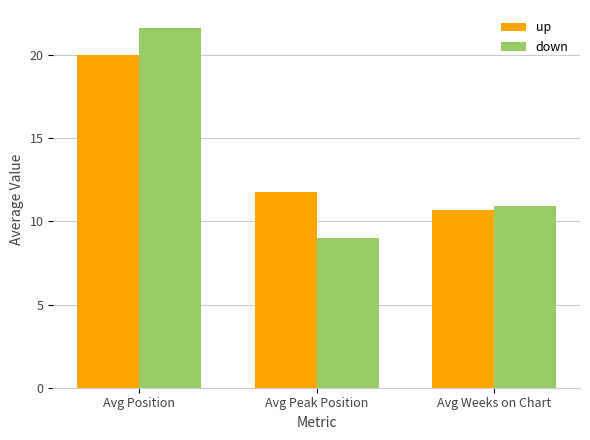

Where is down nearest to the value 15?

Avg Weeks on Chart